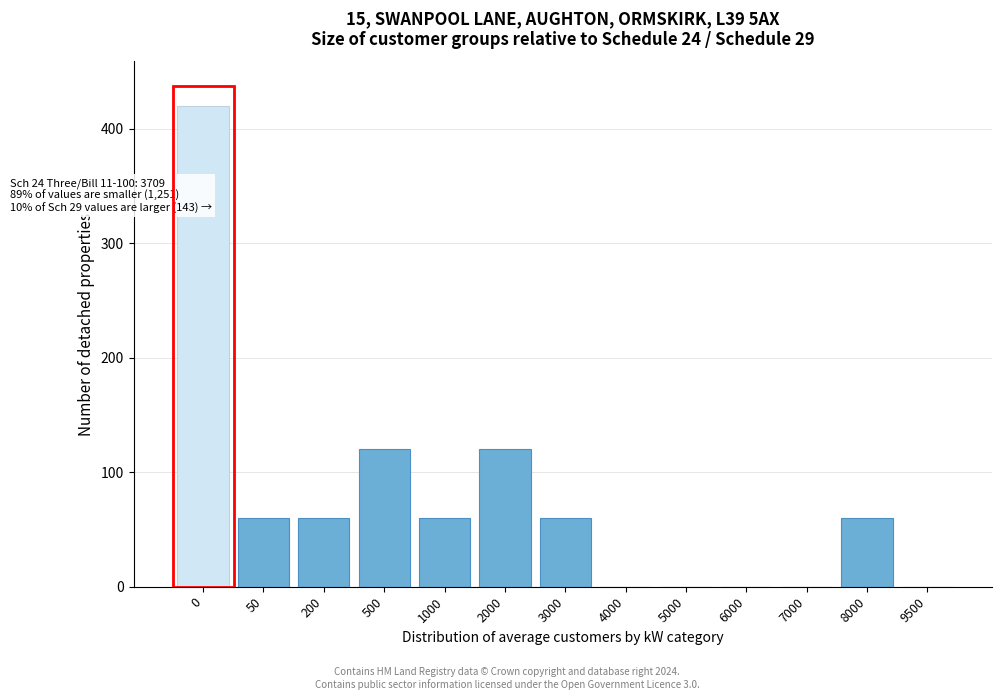

Reading left to right, extract all data points from this chart.

0=420	50=60	200=60	500=120	1000=60	2000=120	3000=60	4000=0	5000=0	6000=0	7000=0	8000=60	9500=0